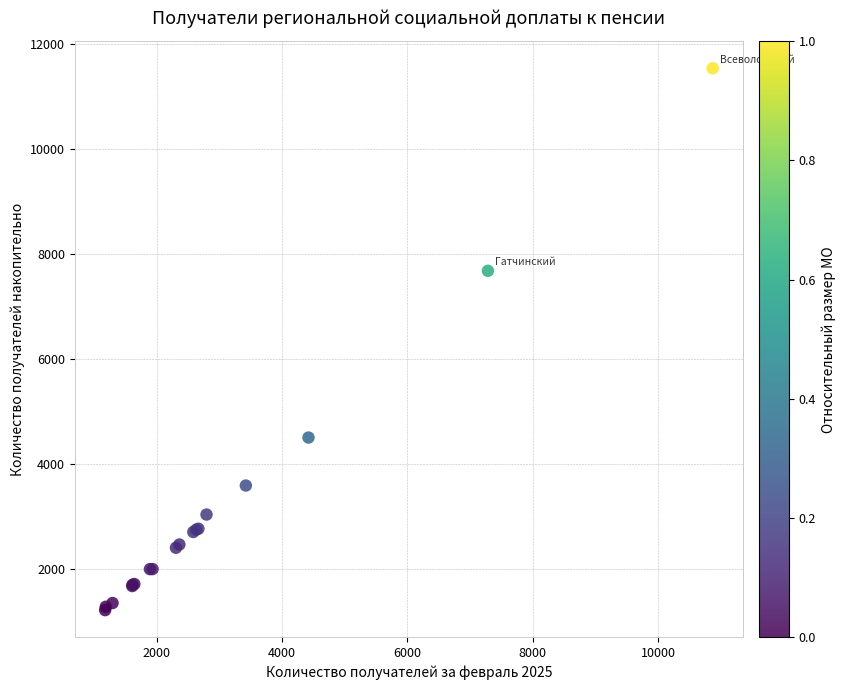

What Y value in the scatter plot is closest to 6377?

7679